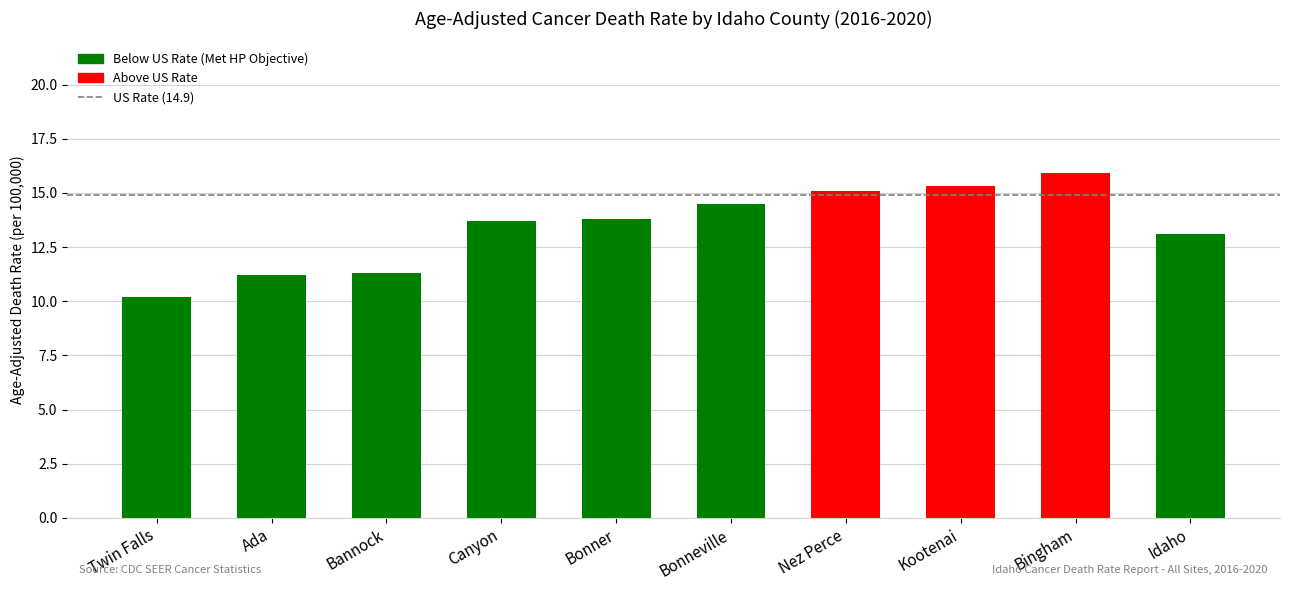

What is the sum of all values?

134.1